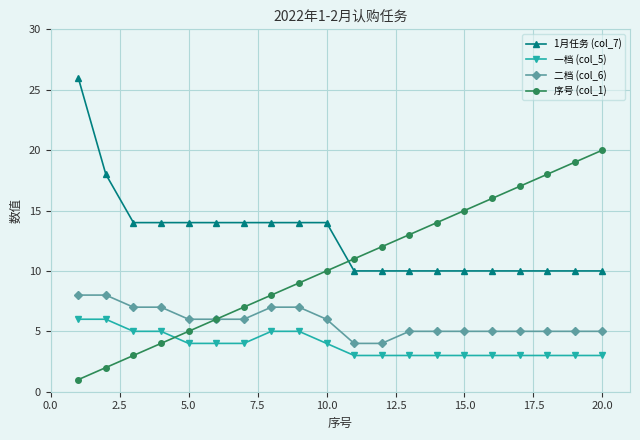

True or false: 一档 (col_5) and 1月任务 (col_7) intersect in this chart.

False